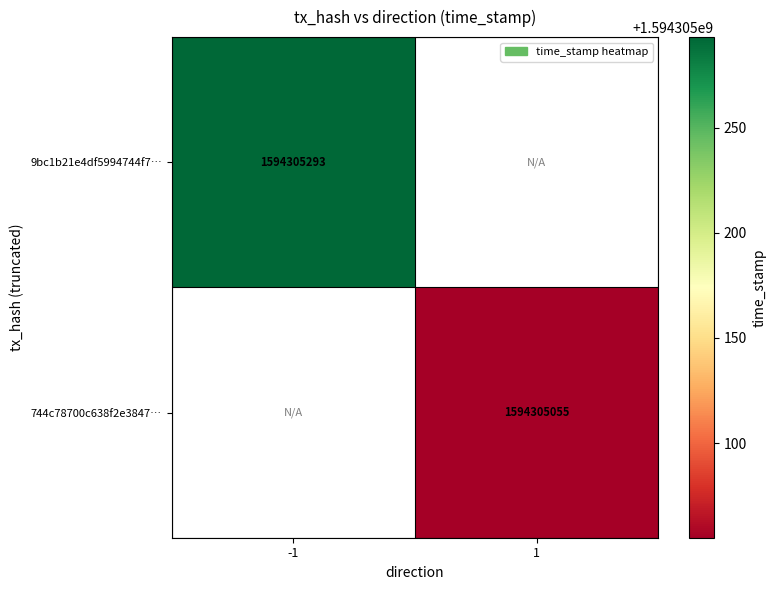

Is it true that 9bc1b21e4df5994744f7… equals 1594305293 at -1?

True